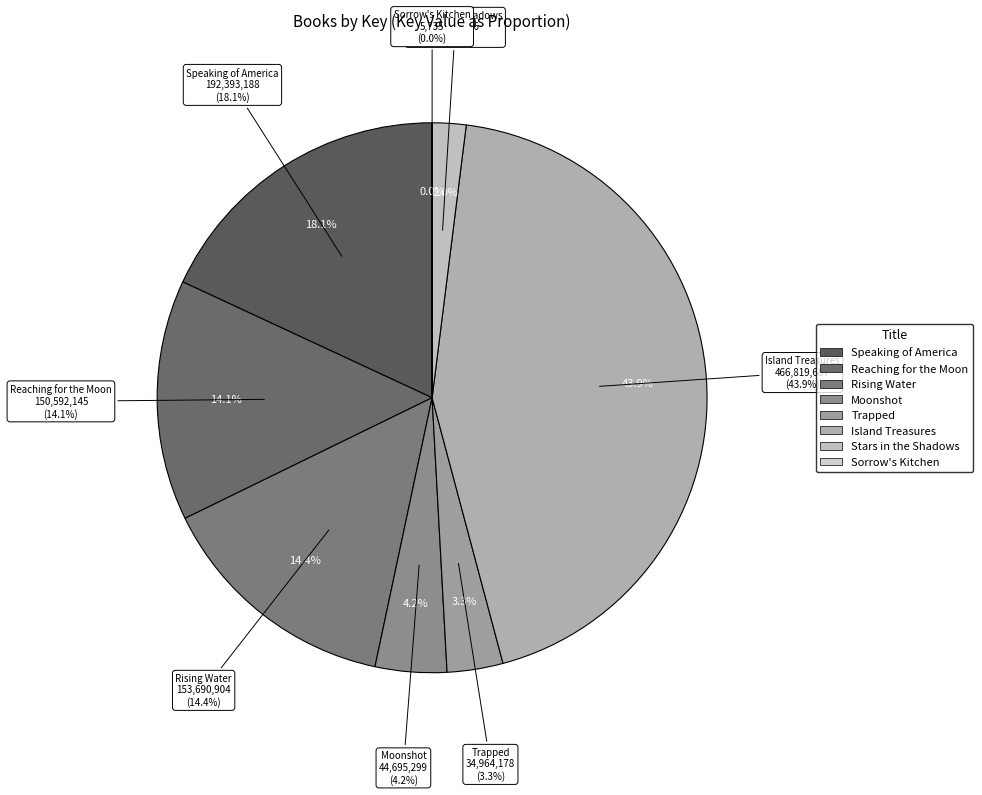

Does Island Treasures account for over 50% of the chart?

No